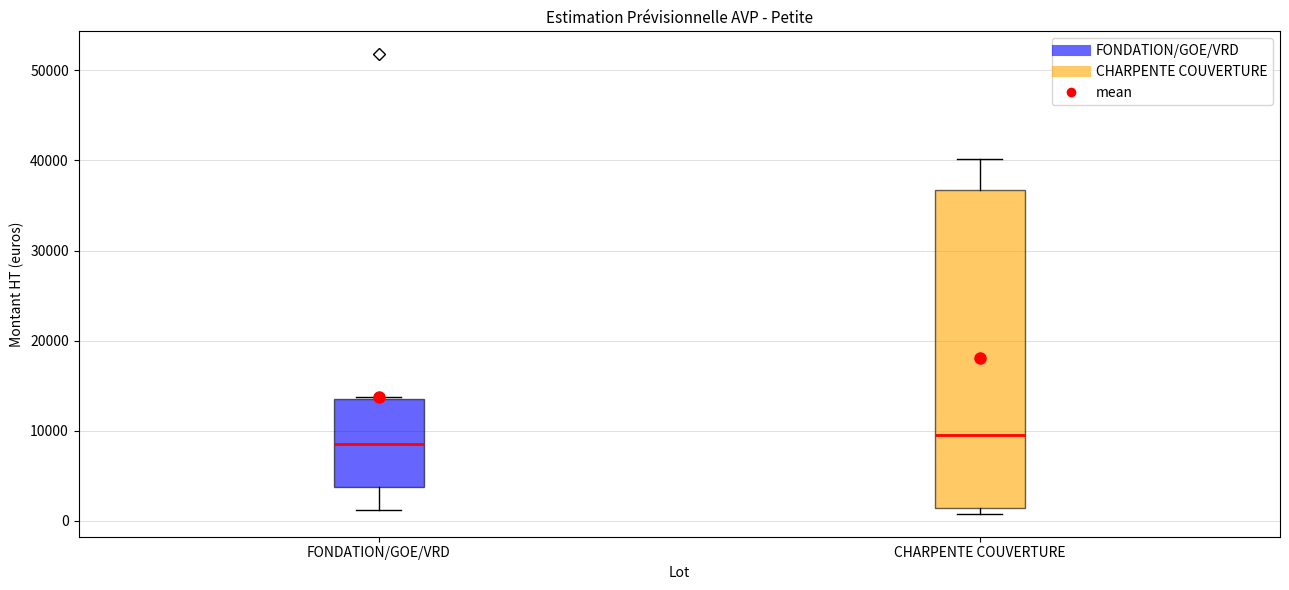

Reading left to right, read every box against the y-axis: the position of its median line, the range the box covers, and the ends of its whiskers. The values are not printed on the chart, so give them approximately, as read against the axis.

FONDATION/GOE/VRD: median 9000, box 4000 to 14000, whiskers 1000 to 14000
CHARPENTE COUVERTURE: median 10000, box 1000 to 37000, whiskers 1000 (just below the box's lower edge) to 40000